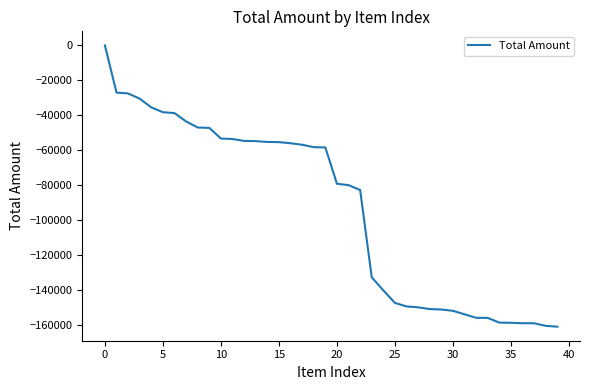

What is the minimum value shown in the chart?

-161130.9